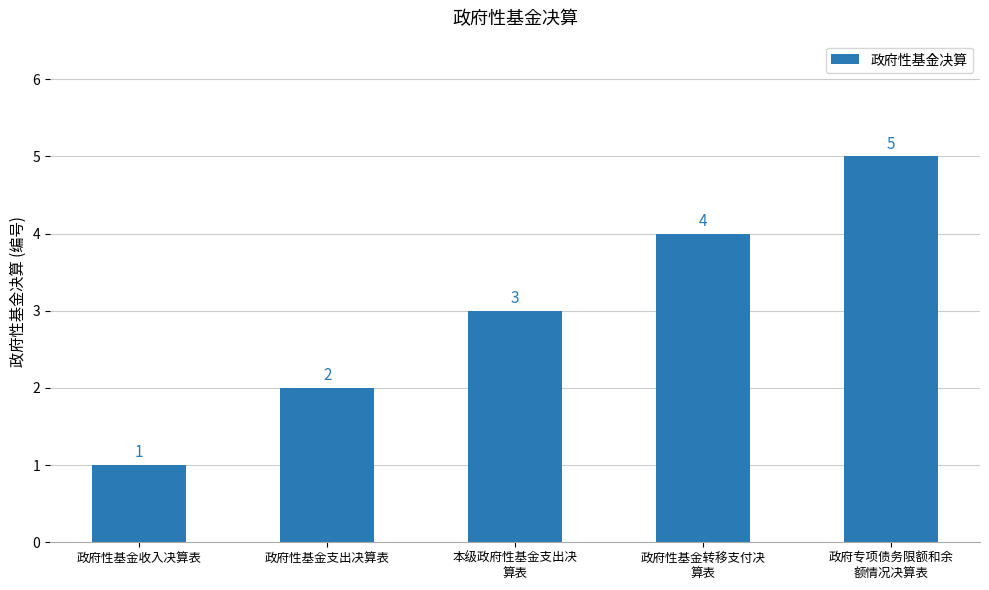

Rank the categories by value from lowest to highest.

政府性基金收入决算表, 政府性基金支出决算表, 本级政府性基金支出决
算表, 政府性基金转移支付决
算表, 政府专项债务限额和余
额情况决算表